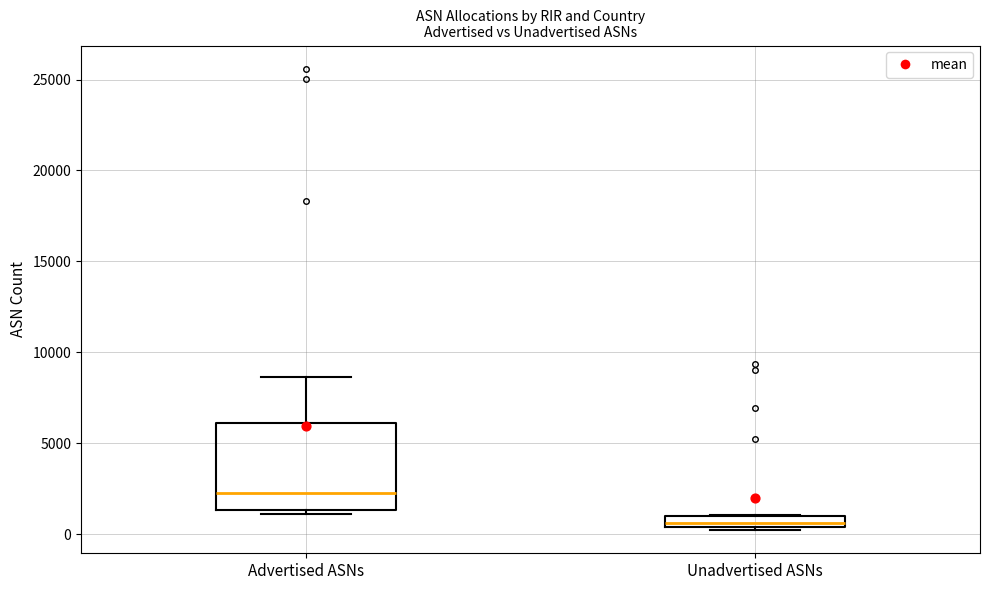

Where is the lower edge of the box for Unadvertised ASNs on the y-axis? The values are not printed on the chart, so give them approximately, as read against the axis.

500